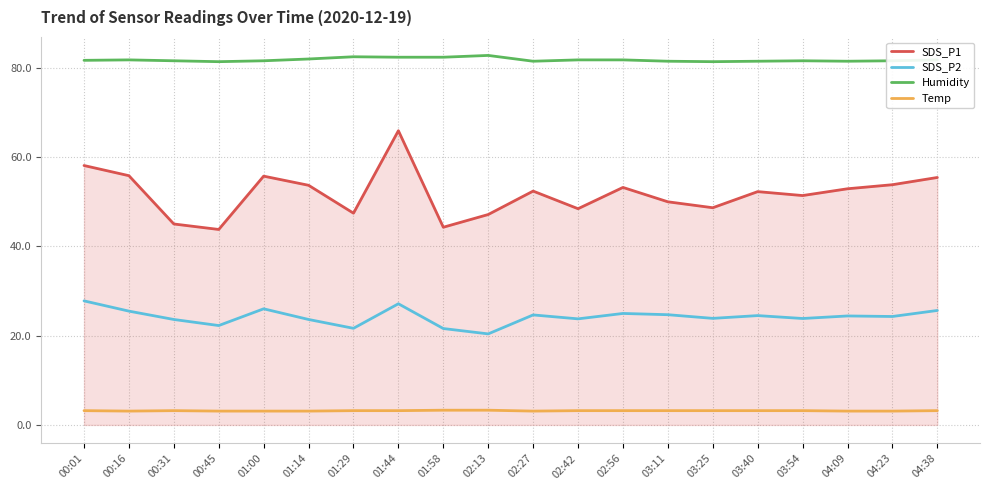

True or false: Temp and SDS_P1 cross at least once.

False